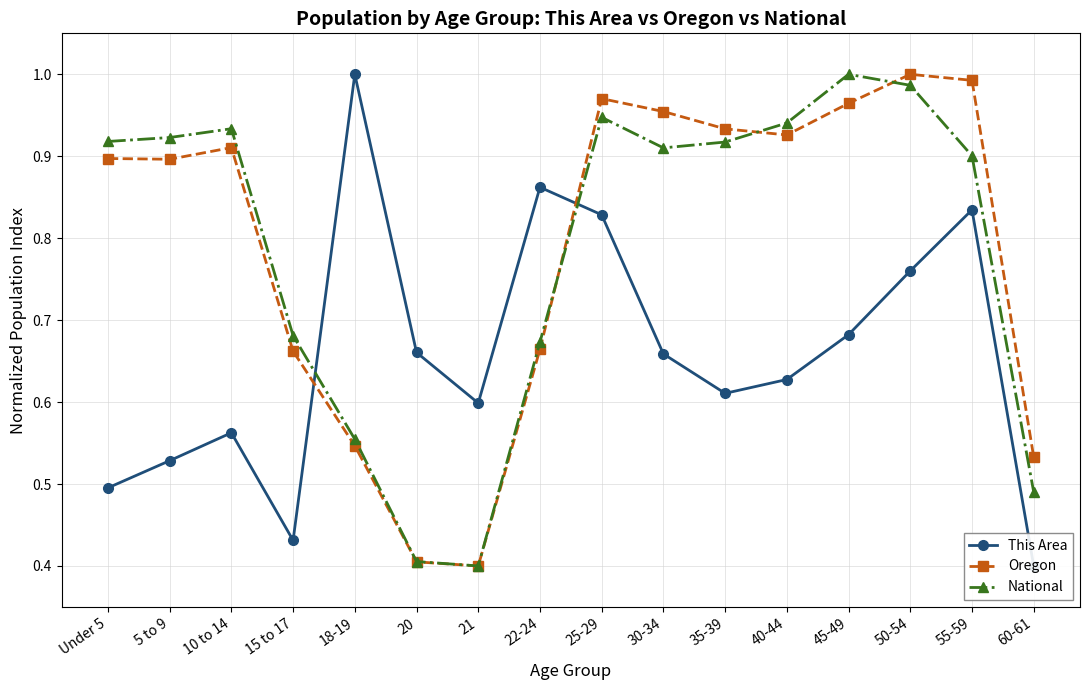

Reading left to right, what are all the values shown in this chart?

This Area: Under 5=0.5	5 to 9=0.5	10 to 14=0.6	15 to 17=0.4	18-19=1.0	20=0.7	21=0.6	22-24=0.9	25-29=0.8	30-34=0.7	35-39=0.6	40-44=0.6	45-49=0.7	50-54=0.8	55-59=0.8	60-61=0.4
Oregon: Under 5=0.9	5 to 9=0.9	10 to 14=0.9	15 to 17=0.7	18-19=0.5	20=0.4	21=0.4	22-24=0.7	25-29=1.0	30-34=1.0	35-39=0.9	40-44=0.9	45-49=1.0	50-54=1.0	55-59=1.0	60-61=0.5
National: Under 5=0.9	5 to 9=0.9	10 to 14=0.9	15 to 17=0.7	18-19=0.6	20=0.4	21=0.4	22-24=0.7	25-29=0.9	30-34=0.9	35-39=0.9	40-44=0.9	45-49=1.0	50-54=1.0	55-59=0.9	60-61=0.5